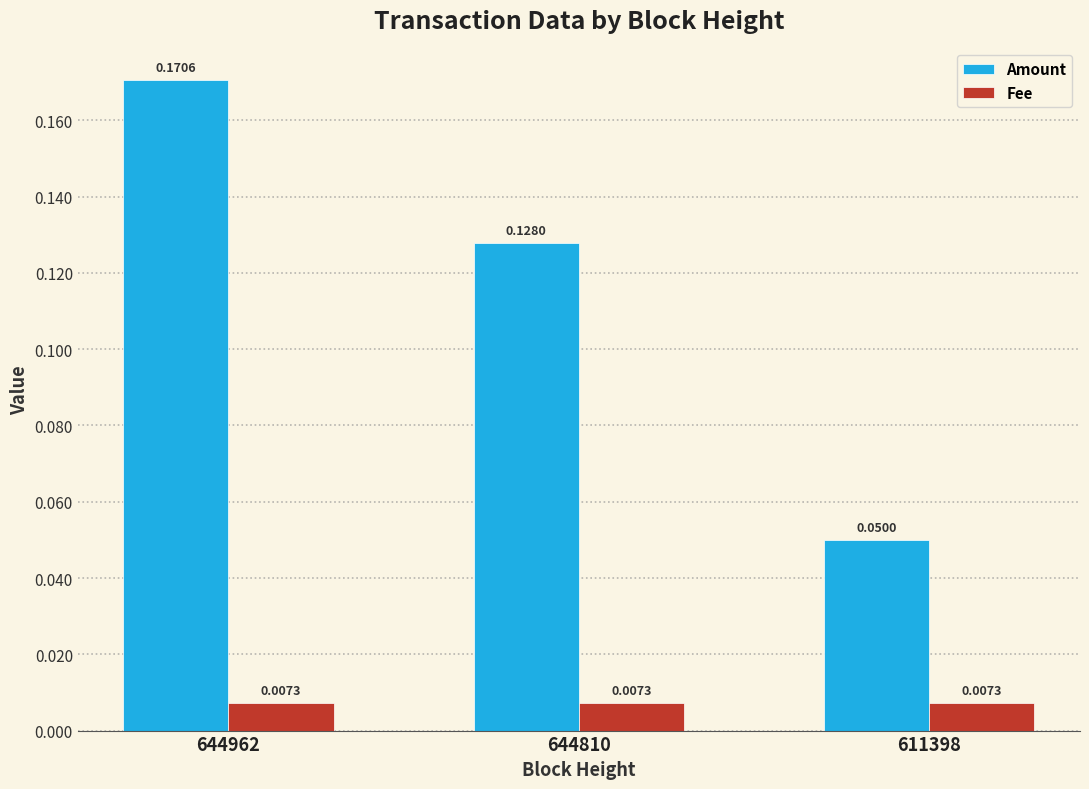

Is the value of Fee at 611398 greater than the value of Amount at 644810?

No